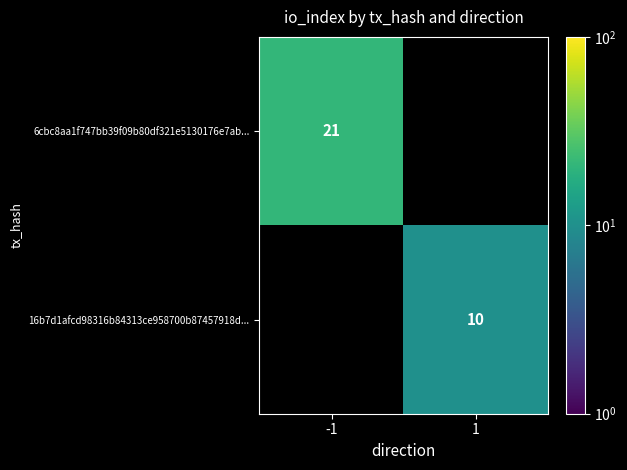

The 6cbc8aa1f747bb39f09b80df321e5130176e7ab... series shows 11 at -1. True or false?

False